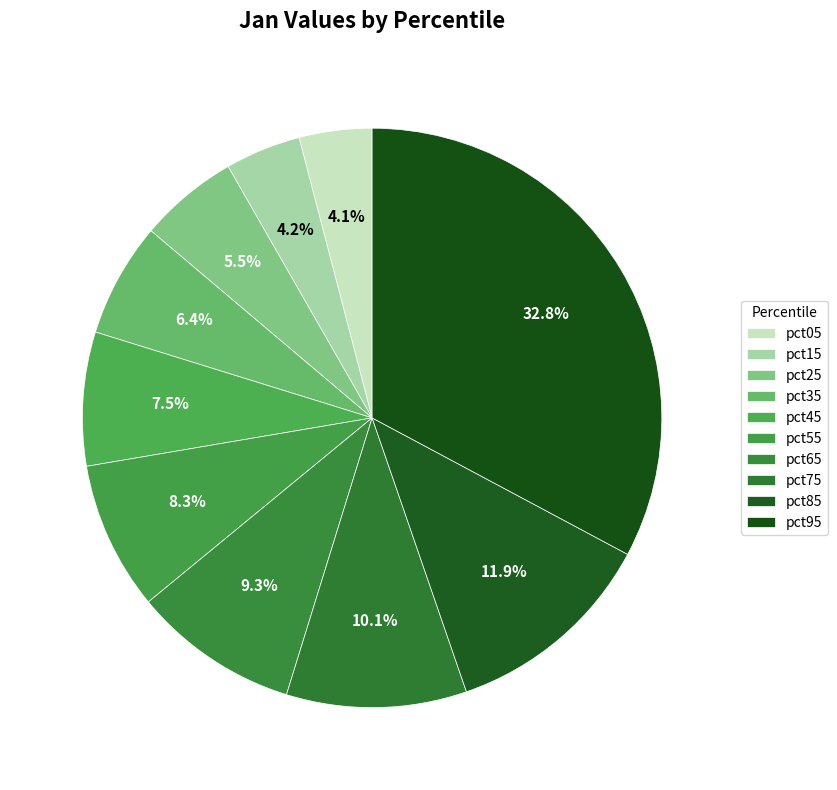

How many segments does this pie chart have?

10